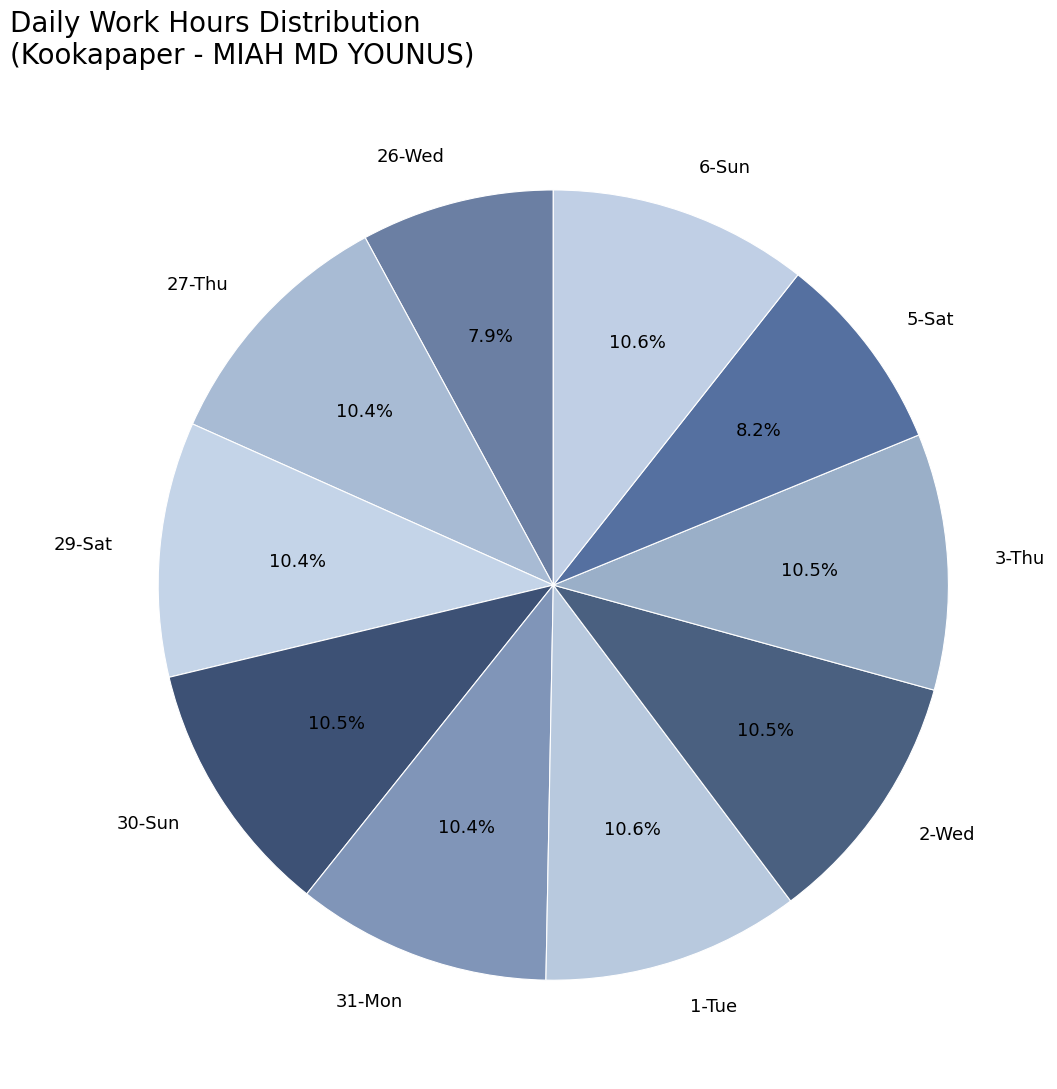

How many segments does this pie chart have?

10